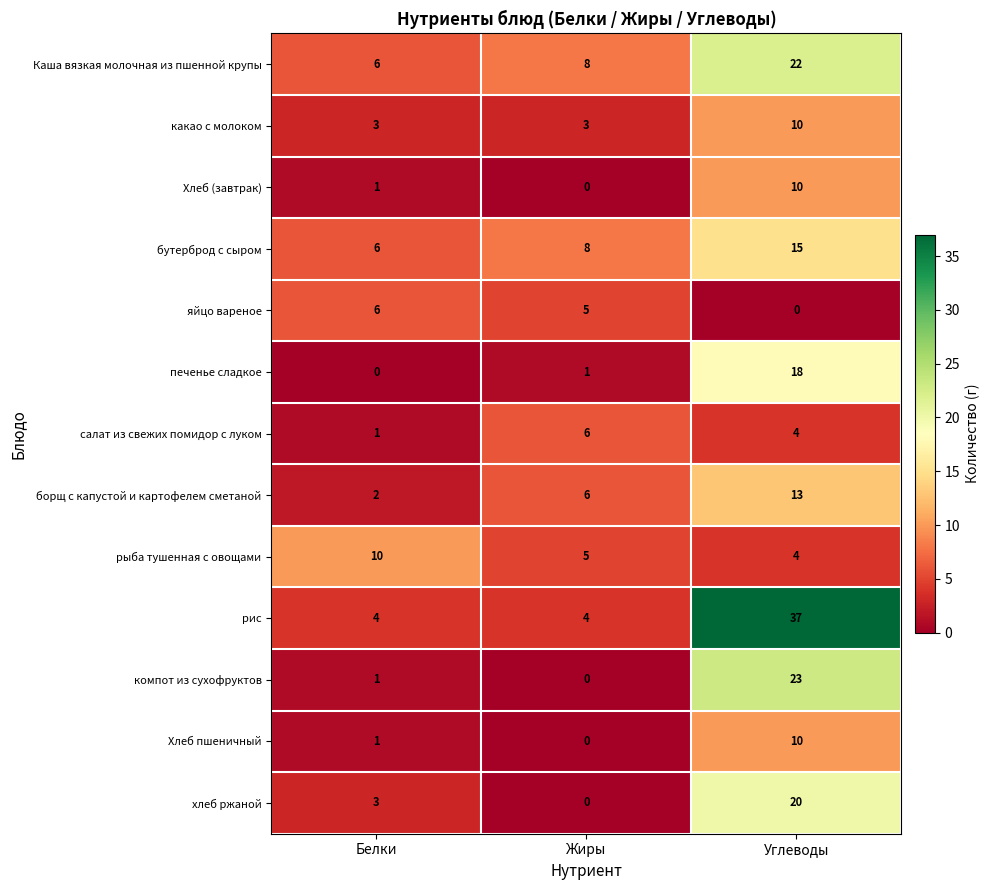

How many positive values does the Хлеб пшеничный series have?

2